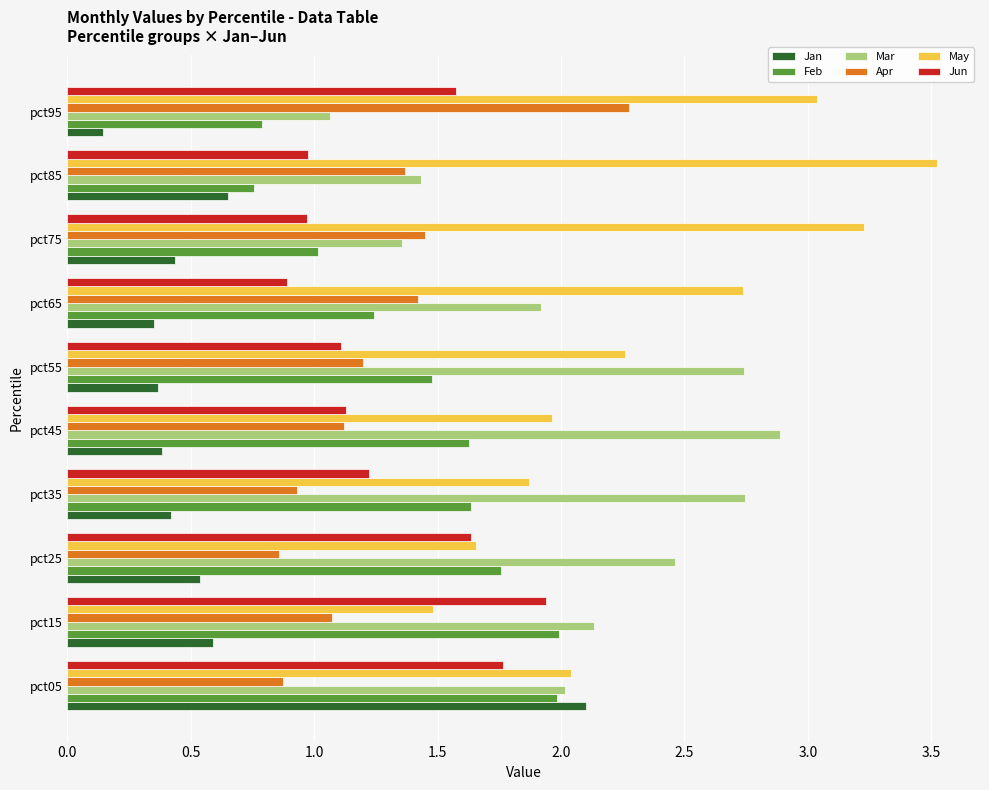

What is the maximum value shown in the chart?

3.5